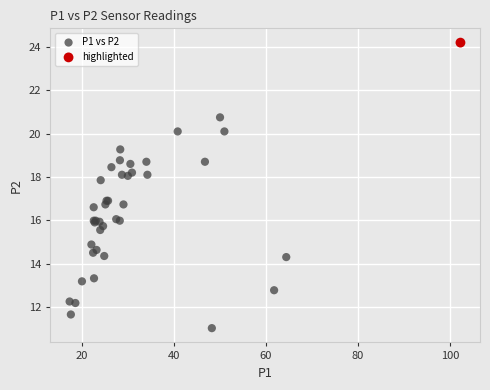

What are all the series names shown in the legend?

P1 vs P2, highlighted